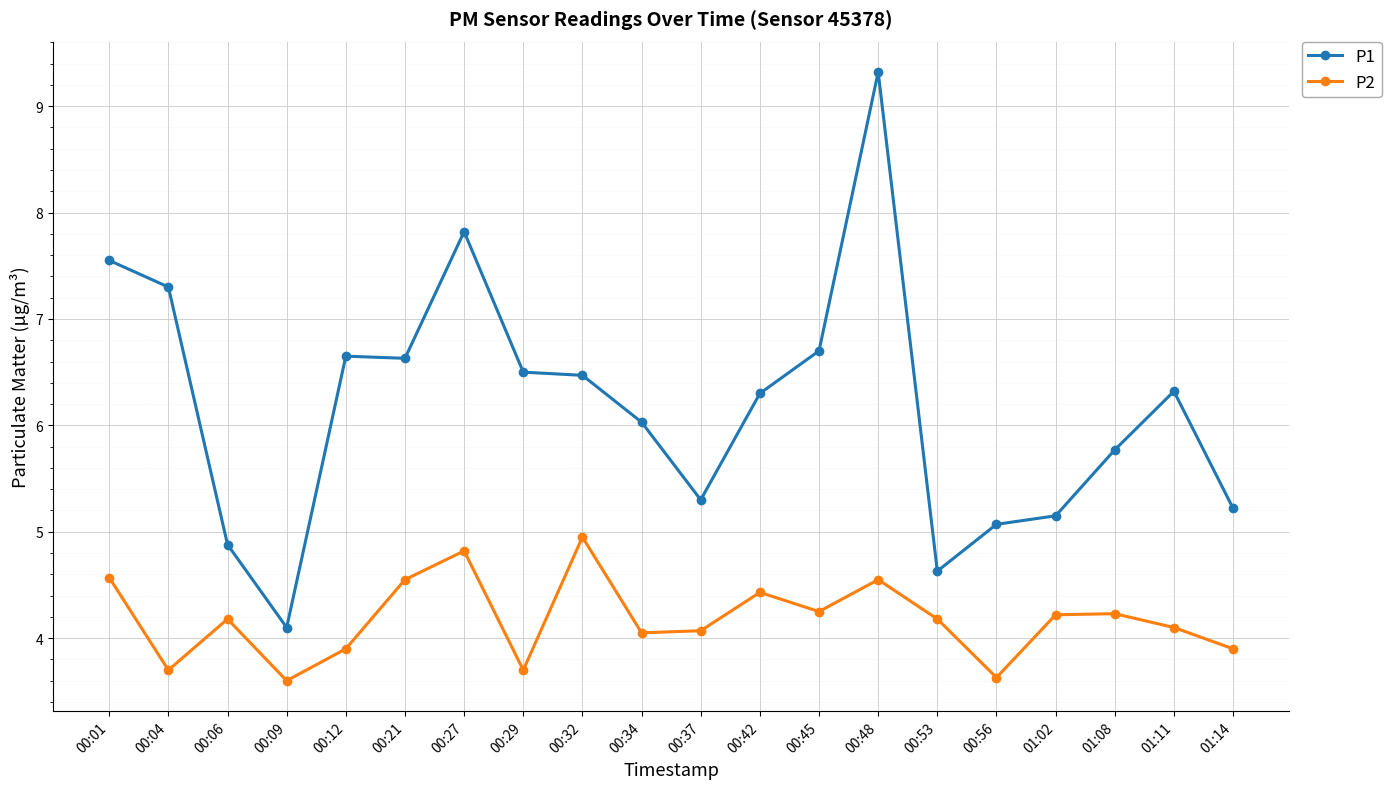

Which series has the widest spread of values?

P1